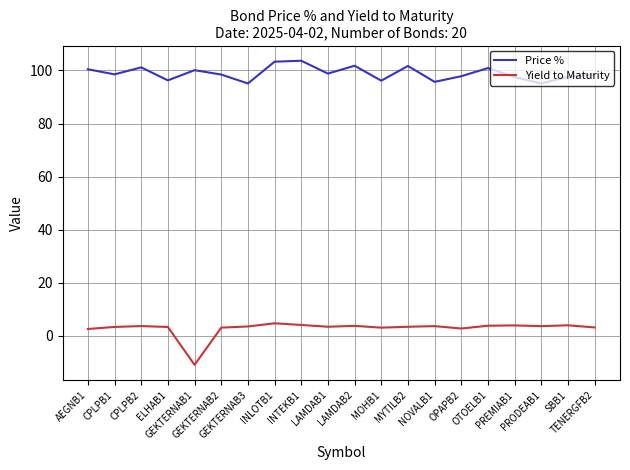

Which series has the largest total across all categories?

Price %